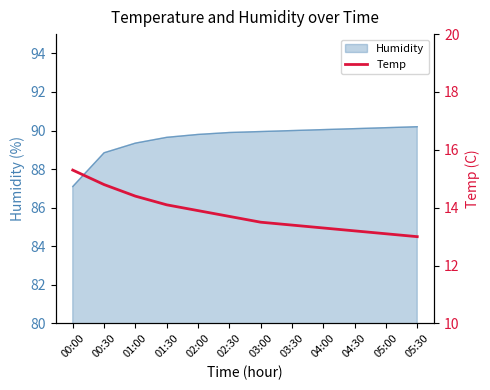

Does the chart have visible grid lines?

No